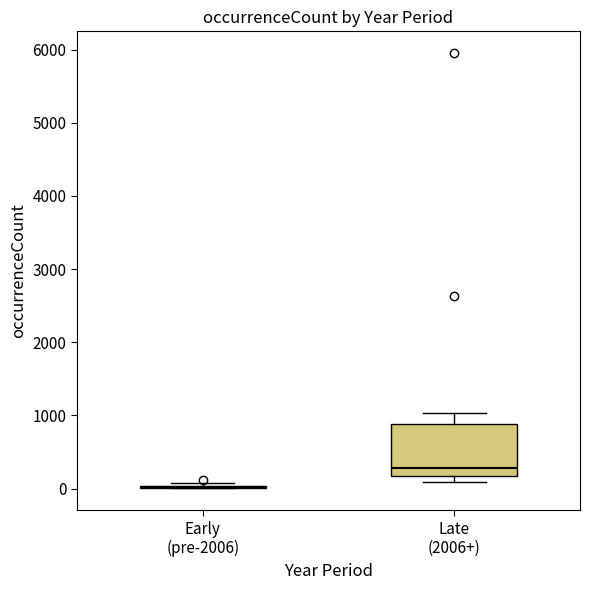

Which box is the tallest, from its lower edge to its upper edge?

Late (2006+)